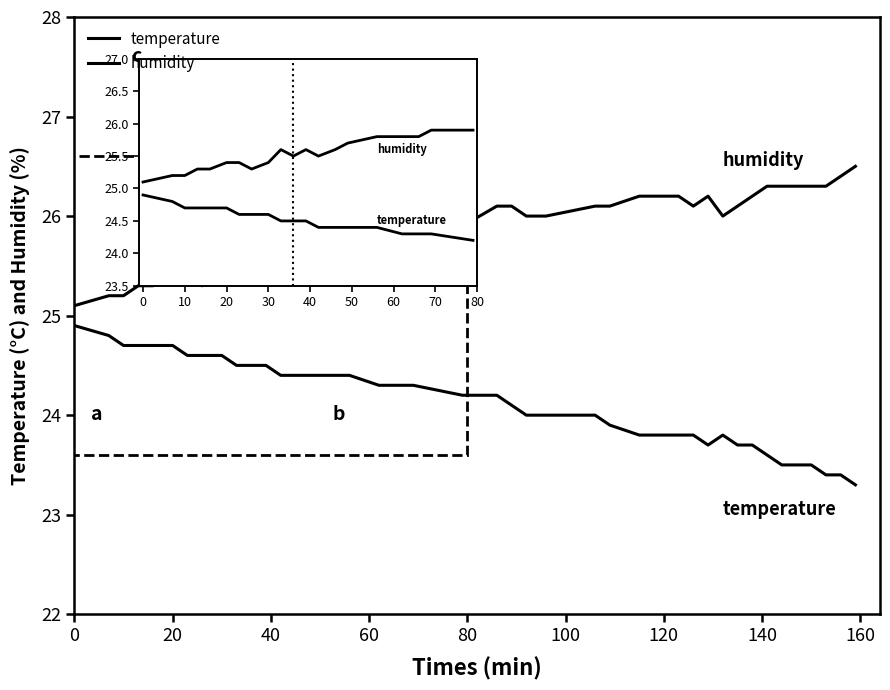

Does the chart have visible grid lines?

No